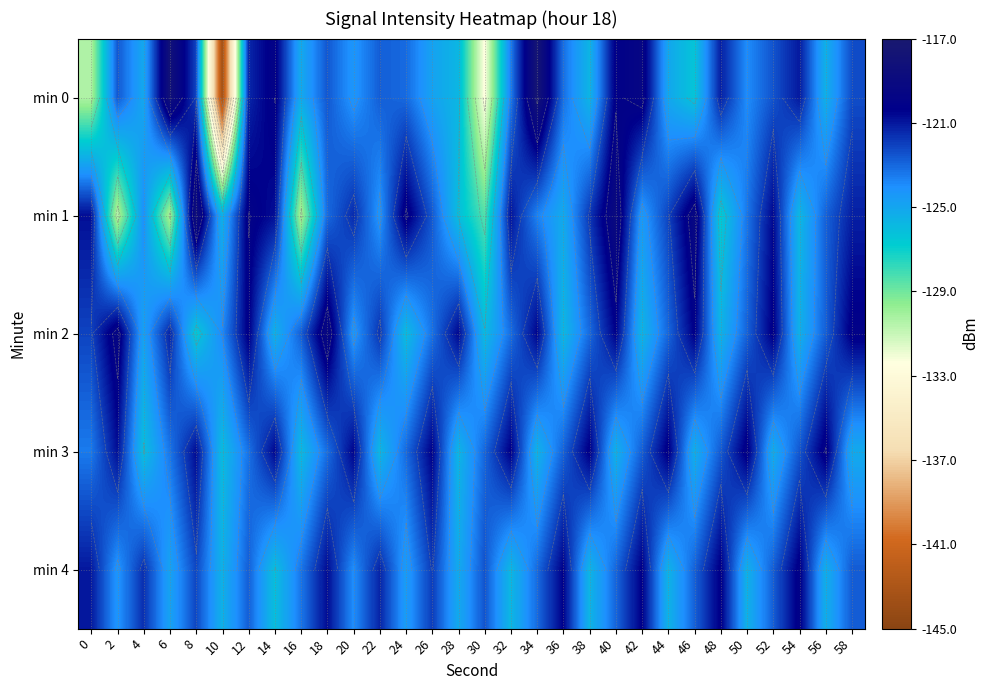

Rank the series by their maximum value, from highest to lowest.

min 0, min 1, min 2, min 3, min 4